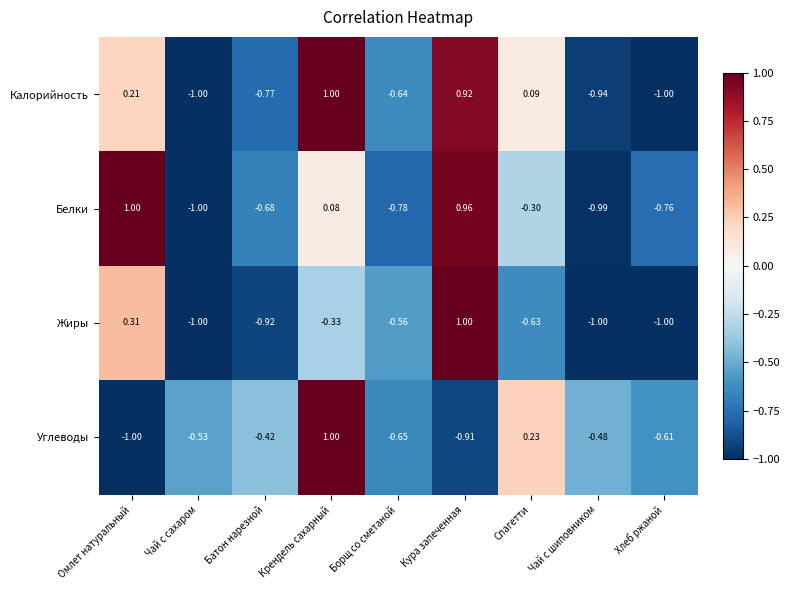

How many data points in Жиры are above 0?

2